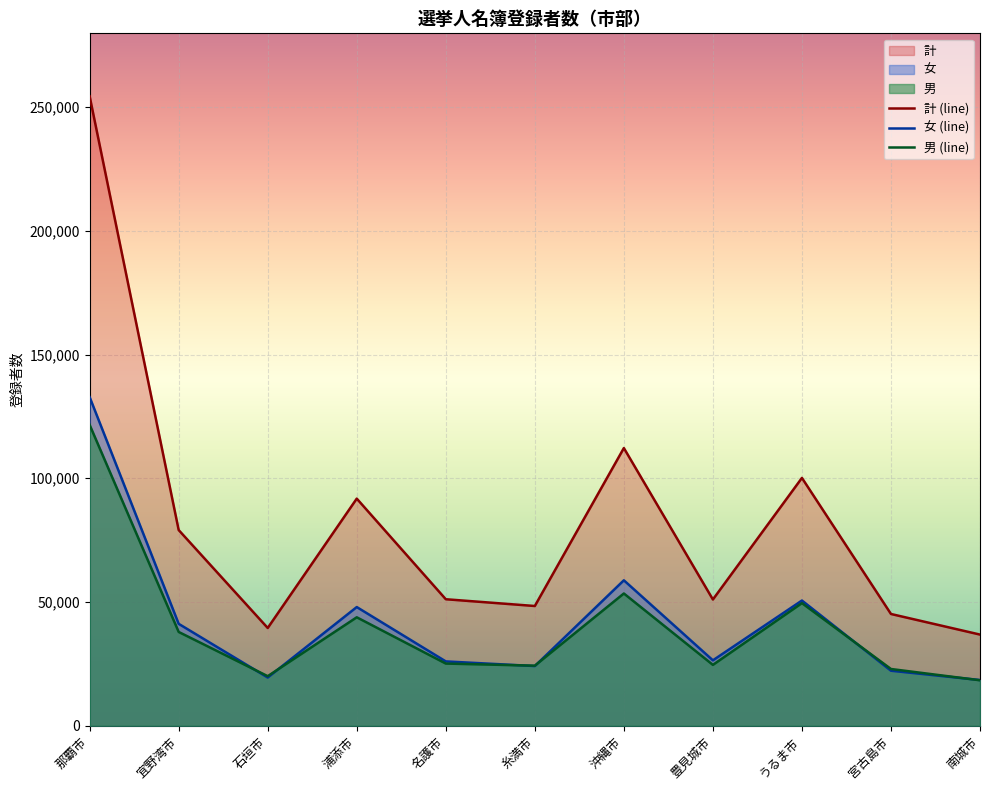

Is it true that 女 (line) equals 26427 at 豊見城市?

True